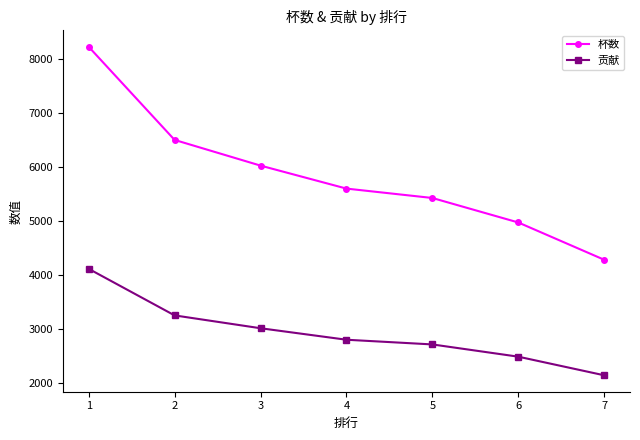

Rank the series by their maximum value, from lowest to highest.

贡献, 杯数